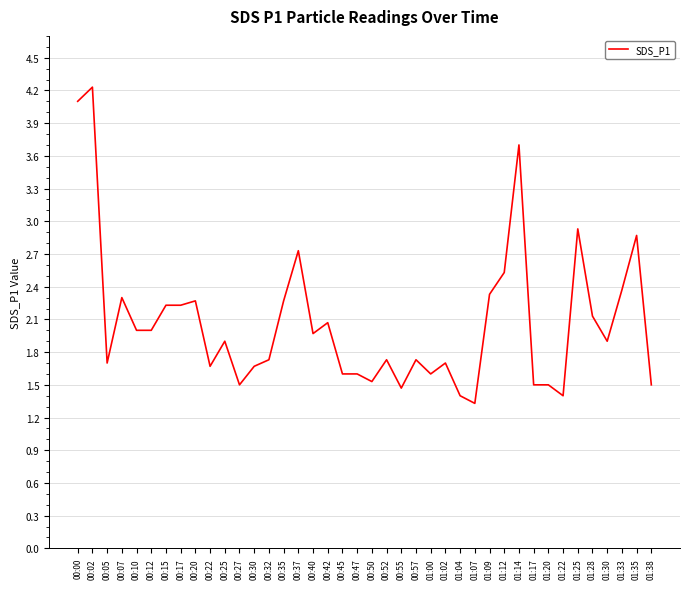

Reading left to right, extract all data points from this chart.

00:00=4.1	00:02=4.2	00:05=1.7	00:07=2.3	00:10=2.0	00:12=2.0	00:15=2.2	00:17=2.2	00:20=2.3	00:22=1.7	00:25=1.9	00:27=1.5	00:30=1.7	00:32=1.7	00:35=2.3	00:37=2.7	00:40=2.0	00:42=2.1	00:45=1.6	00:47=1.6	00:50=1.5	00:52=1.7	00:55=1.5	00:57=1.7	01:00=1.6	01:02=1.7	01:04=1.4	01:07=1.3	01:09=2.3	01:12=2.5	01:14=3.7	01:17=1.5	01:20=1.5	01:22=1.4	01:25=2.9	01:28=2.1	01:30=1.9	01:33=2.4	01:35=2.9	01:38=1.5